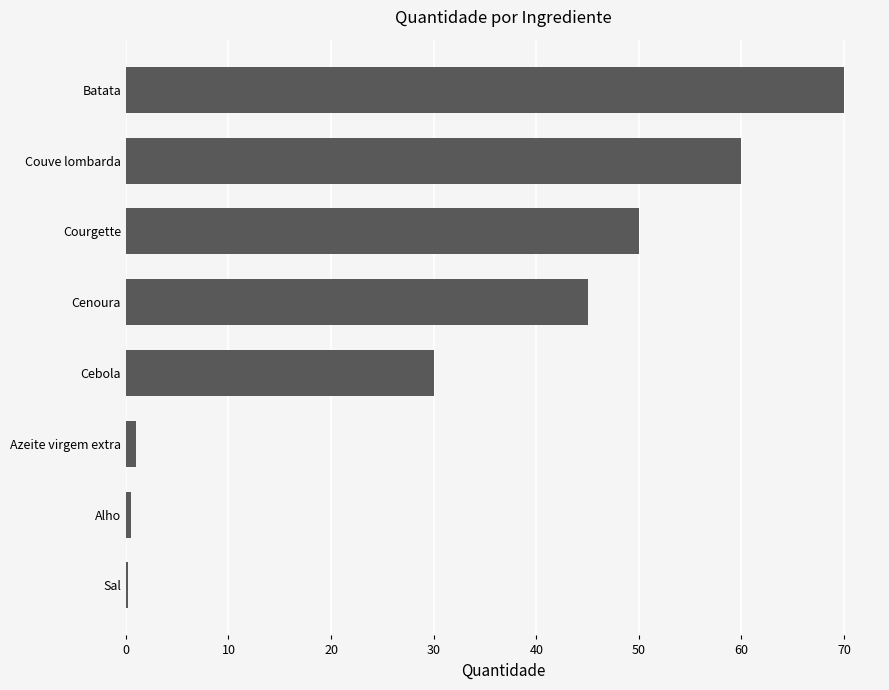

True or false: the data shows 30.0 at Cebola.

True